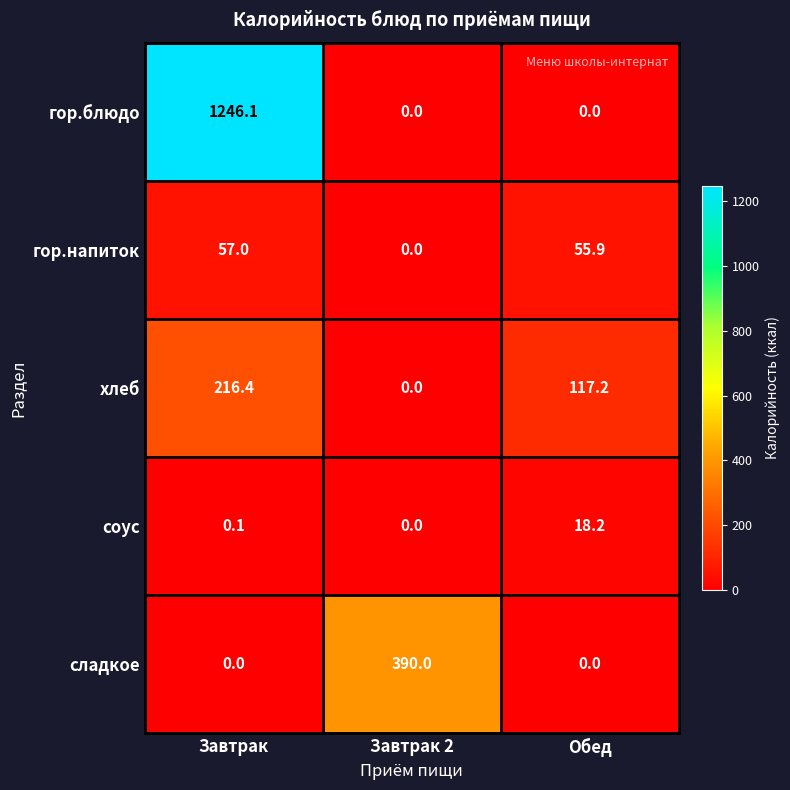

At Завтрак, list the series in order from smallest to largest.

сладкое, соус, гор.напиток, хлеб, гор.блюдо